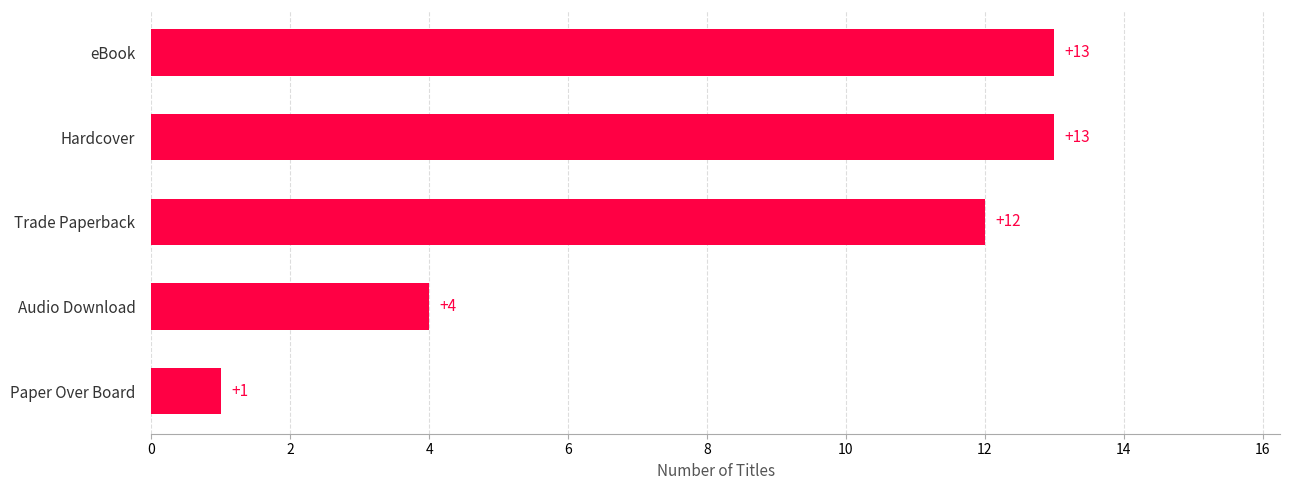

How many data points are less than 12?

2